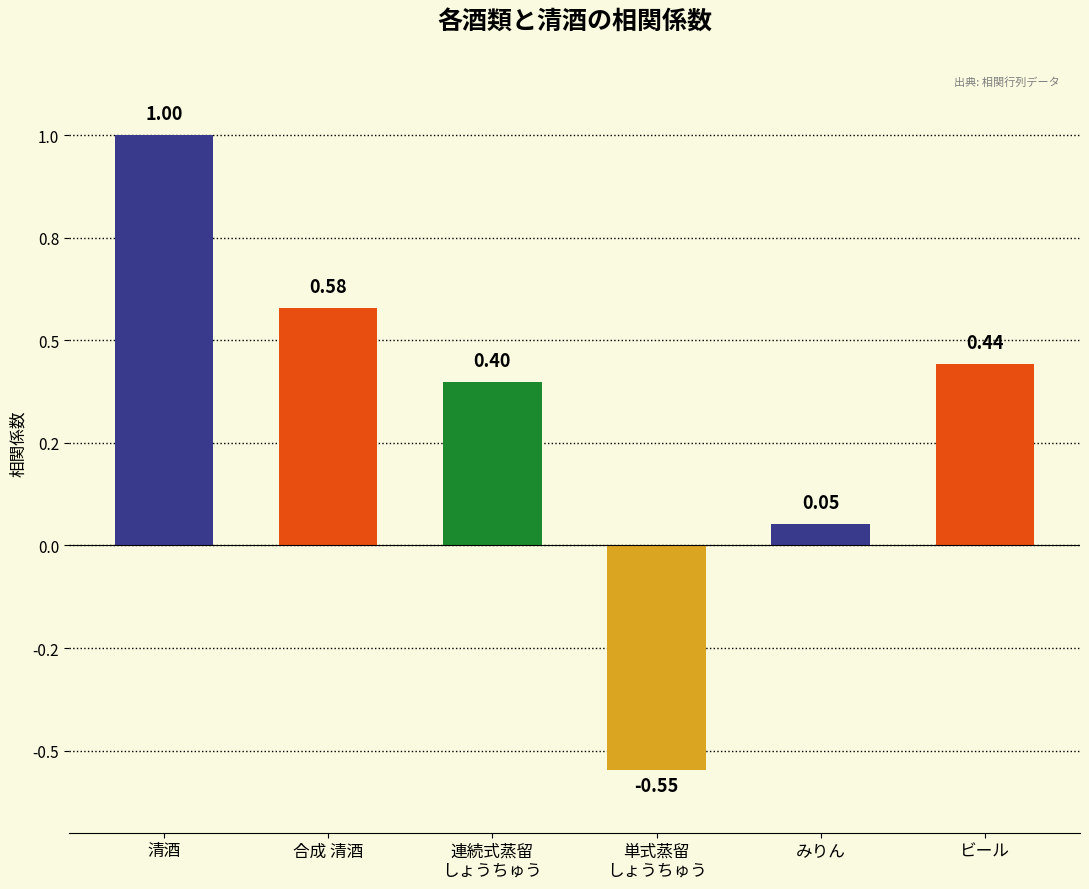

Are the bars horizontal?

No